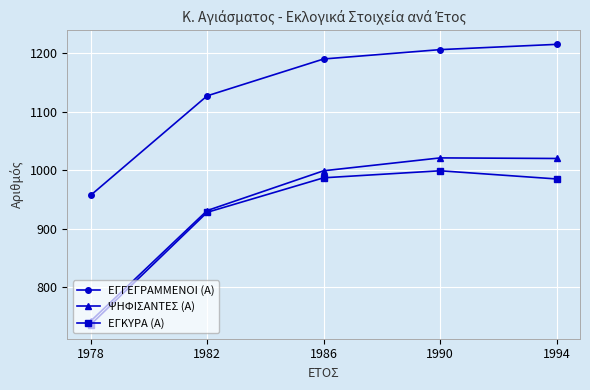

How many interior local peaks does the ΕΓΚΥΡΑ (Α) series have?

1